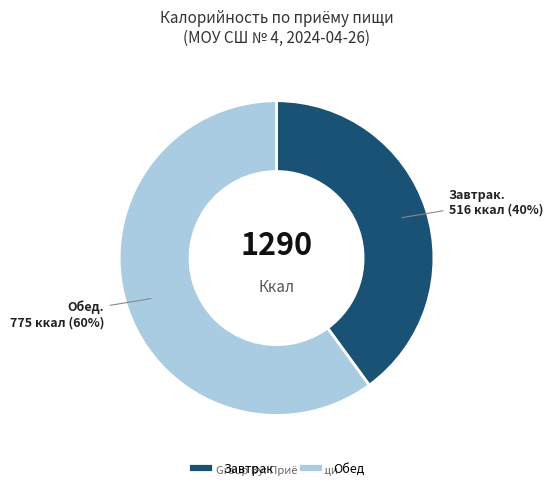

What is the ratio of the value at Завтрак to the value at Обед?

0.7